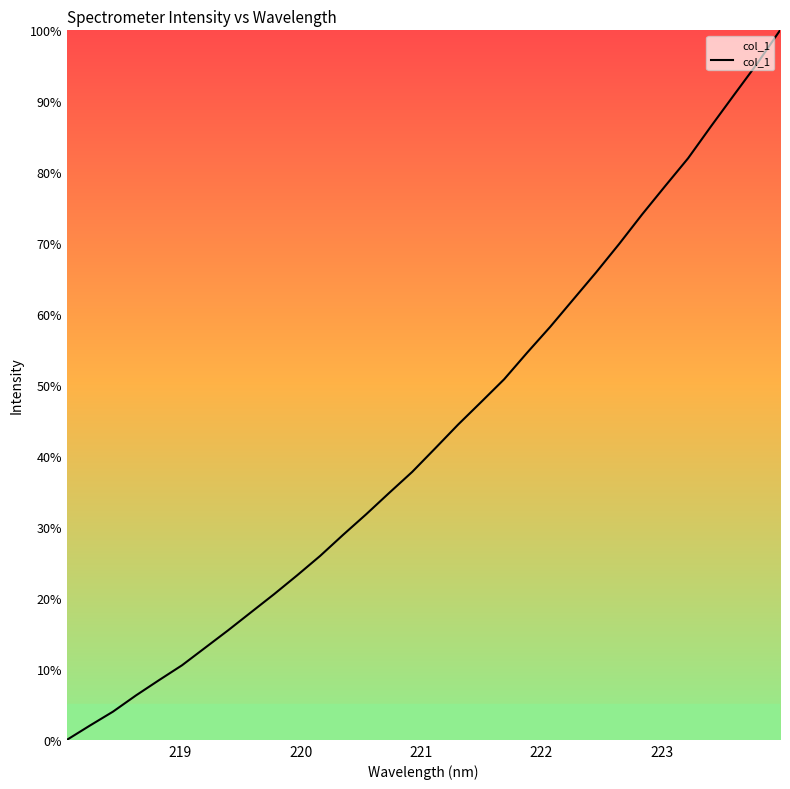

What is the difference between the maximum and minimum values?

100.0